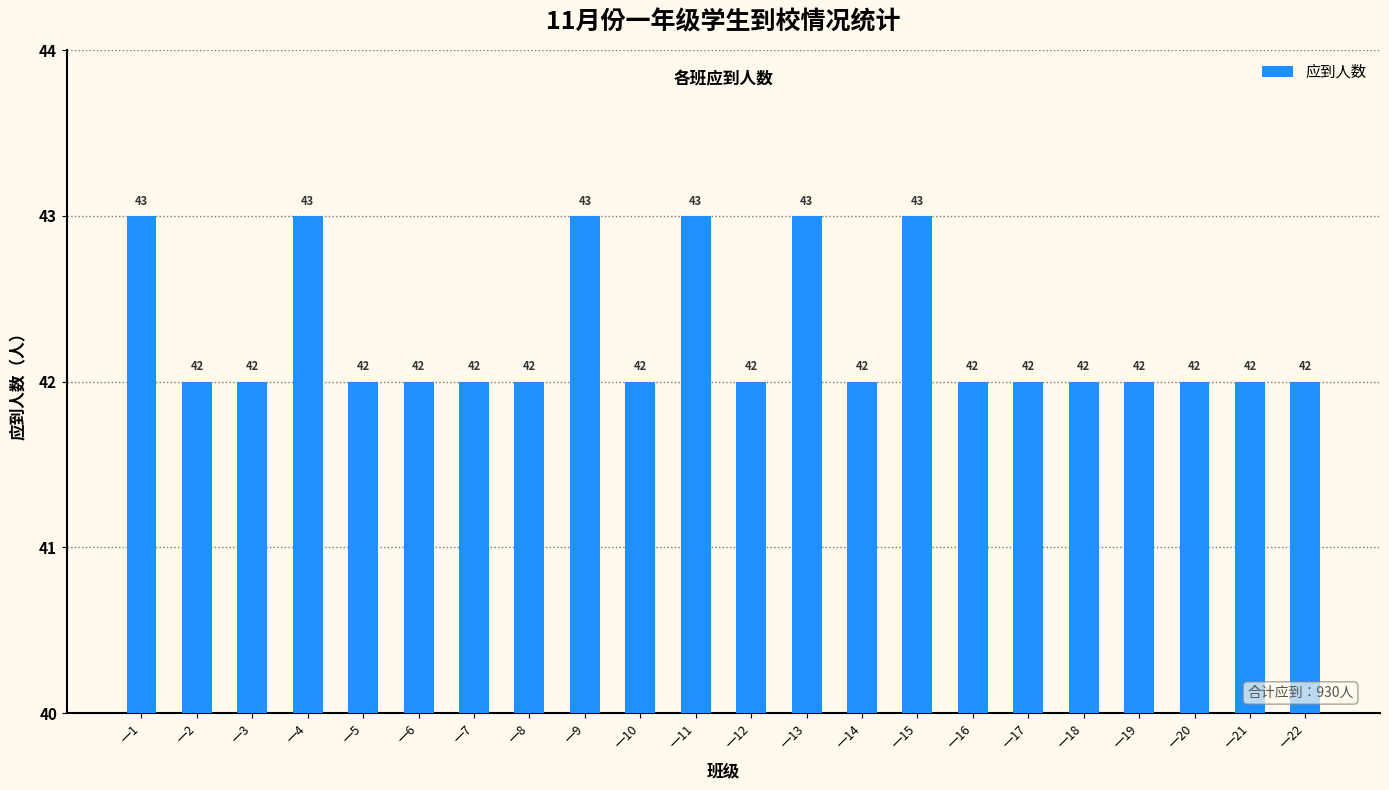

Reading left to right, list all the values displayed in this chart.

一1=43	一2=42	一3=42	一4=43	一5=42	一6=42	一7=42	一8=42	一9=43	一10=42	一11=43	一12=42	一13=43	一14=42	一15=43	一16=42	一17=42	一18=42	一19=42	一20=42	一21=42	一22=42